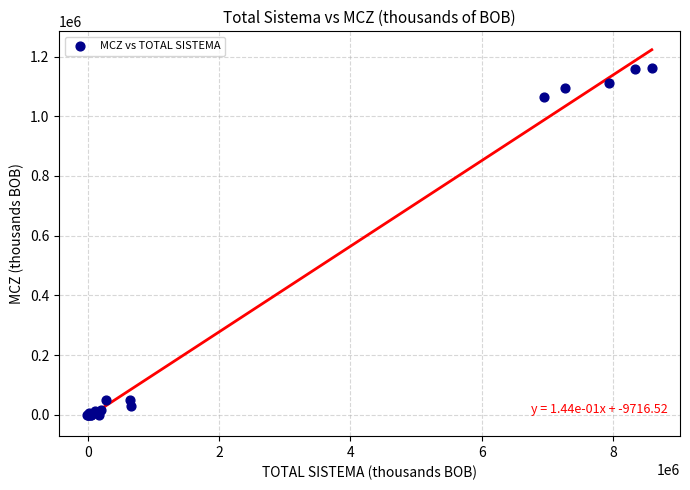

What Y value in the scatter plot is closest to 579643?

1063168.2